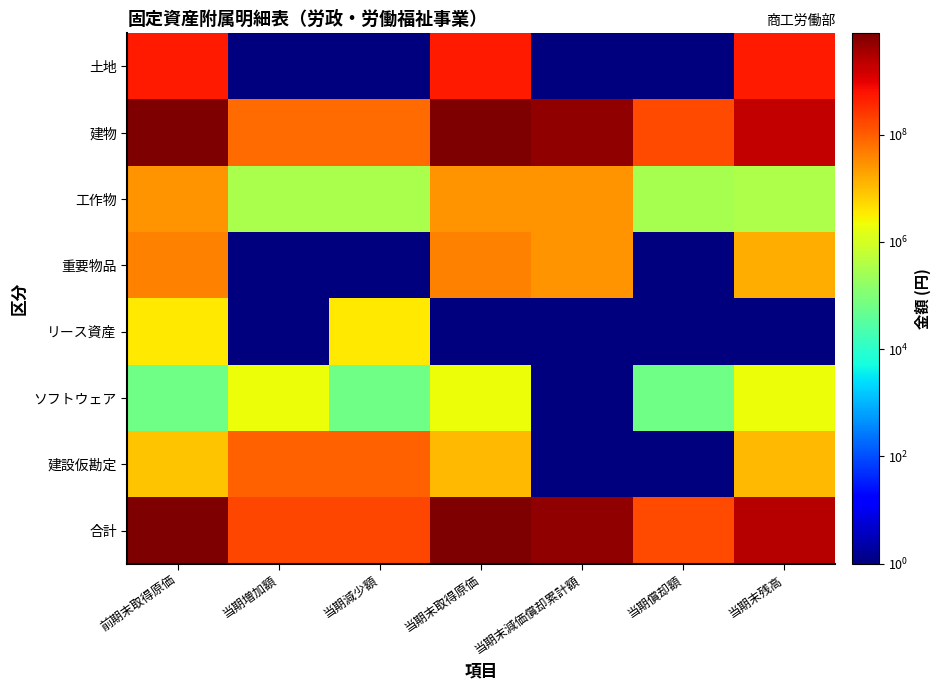

Reading right to left, what are all the values shown in this chart?

土地: 当期末残高=513328239	当期償却額=1	当期末減価償却累計額=1	当期末取得原価=513328239	当期減少額=1	当期増加額=1	前期末取得原価=513328239
建物: 当期末残高=1979940623	当期償却額=154595142	当期末減価償却累計額=5146114135	当期末取得原価=7126054758	当期減少額=71871451	当期増加額=74711796	前期末取得原価=7123214413
工作物: 当期末残高=348319	当期償却額=284842	当期末減価償却累計額=26534220	当期末取得原価=26882539	当期減少額=328108	当期増加額=328108	前期末取得原価=26882539
重要物品: 当期末残高=14900007	当期償却額=1	当期末減価償却累計額=27750993	当期末取得原価=42651000	当期減少額=1	当期増加額=1	前期末取得原価=42651000
リース資産: 当期末残高=1	当期償却額=1	当期末減価償却累計額=1	当期末取得原価=1	当期減少額=3549601	当期増加額=1	前期末取得原価=3549601
ソフトウェア: 当期末残高=2079201	当期償却額=64800	当期末減価償却累計額=1	当期末取得原価=2079201	当期減少額=64800	当期増加額=2079201	前期末取得原価=64800
建設仮勘定: 当期末残高=10870200	当期償却額=1	当期末減価償却累計額=1	当期末取得原価=10870200	当期減少額=94111813	当期増加額=96766113	前期末取得原価=8215900
合計: 当期末残高=2521466589	当期償却額=154944784	当期末減価償却累計額=5200399348	当期末取得原価=7721865937	当期減少額=169925773	当期増加額=173885218	前期末取得原価=7717906492